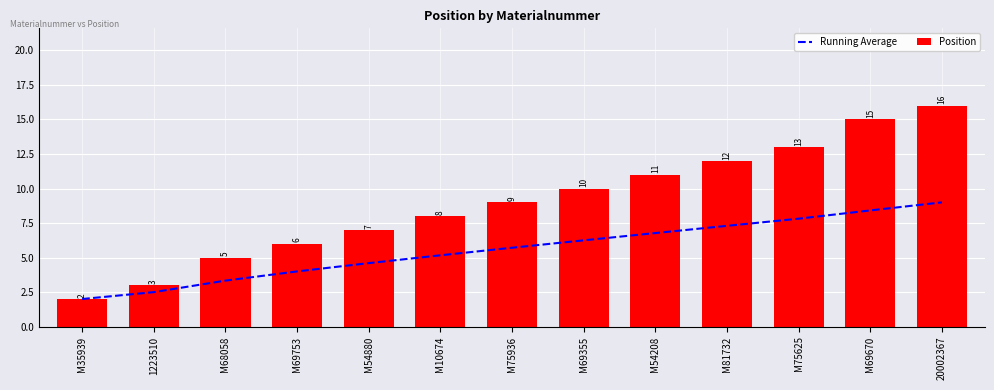

At which label does Running Average reach its minimum?

M35939